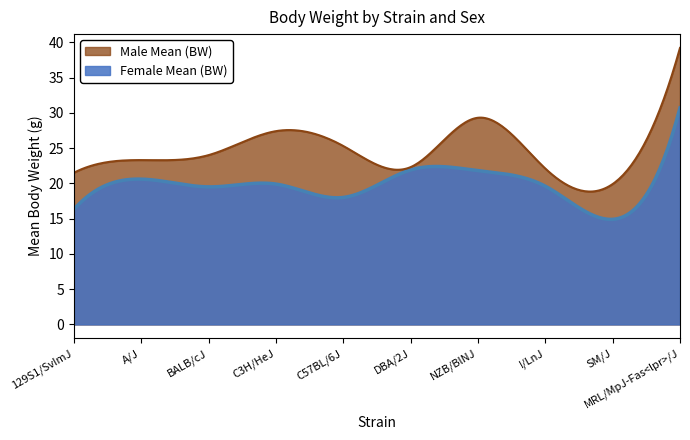

What is the lowest value of the Female Mean (BW) series?

14.9